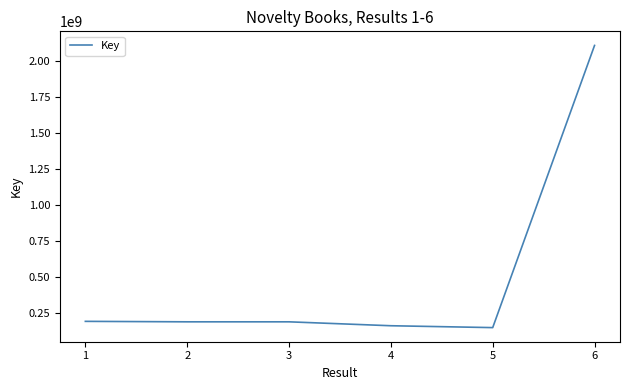

Which has a higher value, 1 or 5?

1